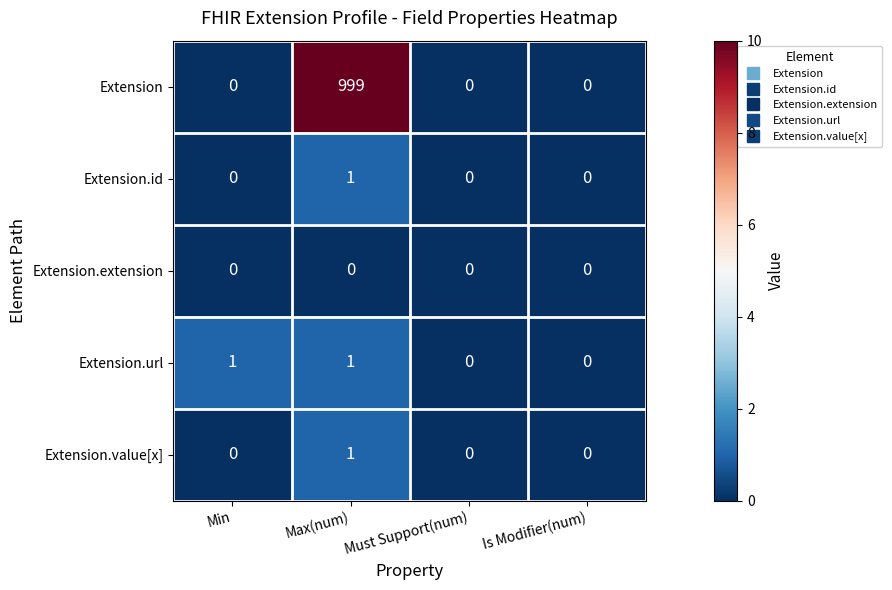

Reading left to right, what are all the values shown in this chart?

Extension: 0	999	0	0
Extension.id: 0	1	0	0
Extension.extension: 0	0	0	0
Extension.url: 1	1	0	0
Extension.value[x]: 0	1	0	0